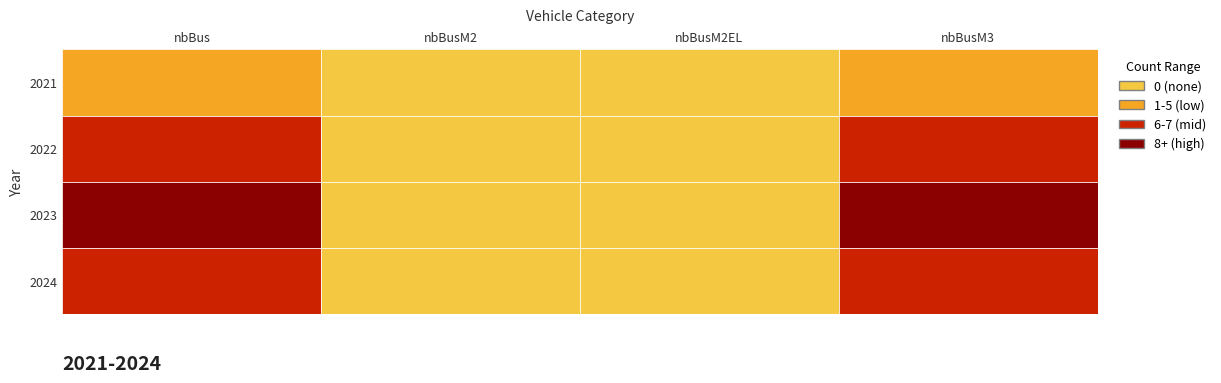

How many values in 2022 are above zero?

2